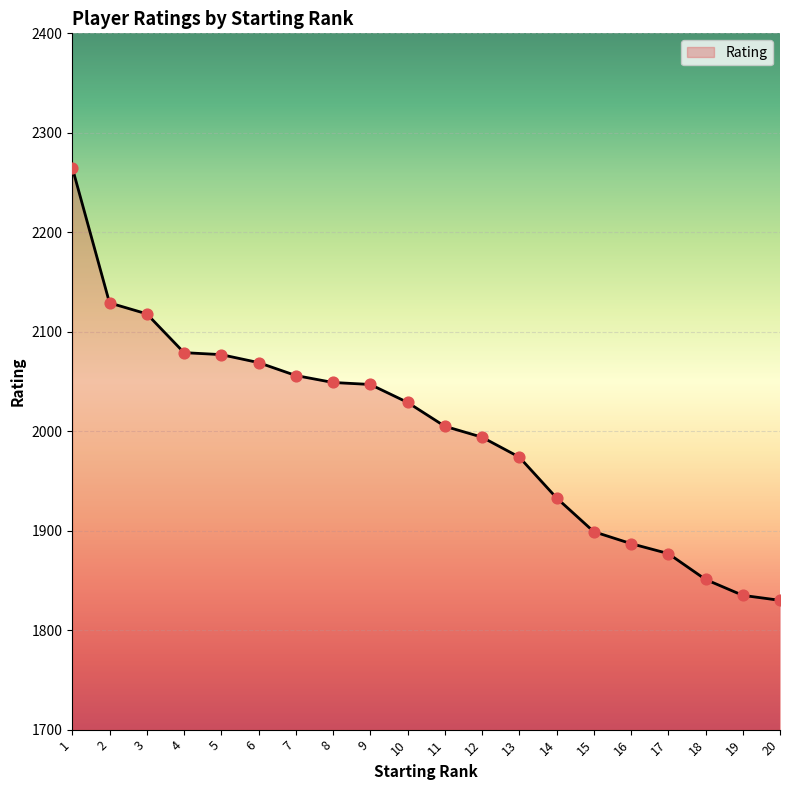

Which has a higher value, 15 or 6?

6